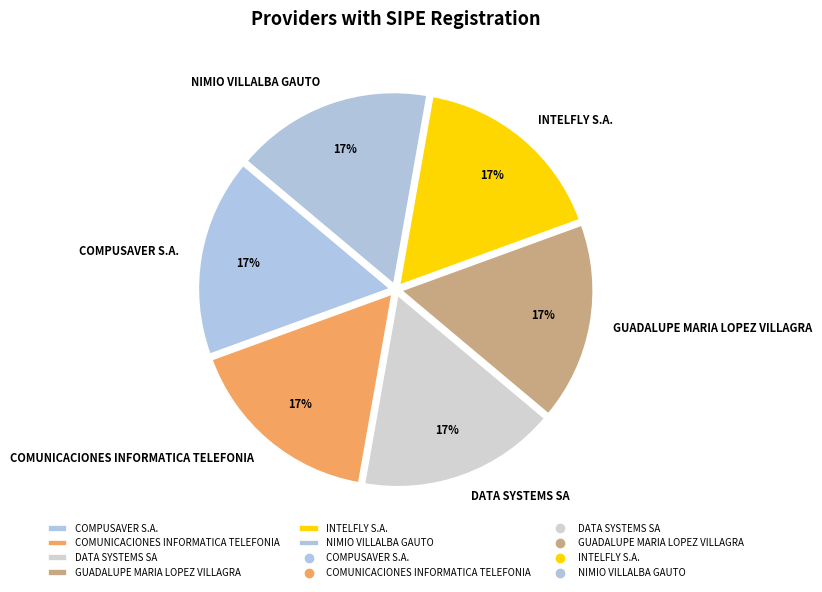

True or false: INTELFLY S.A. accounts for 2% of the total.

False